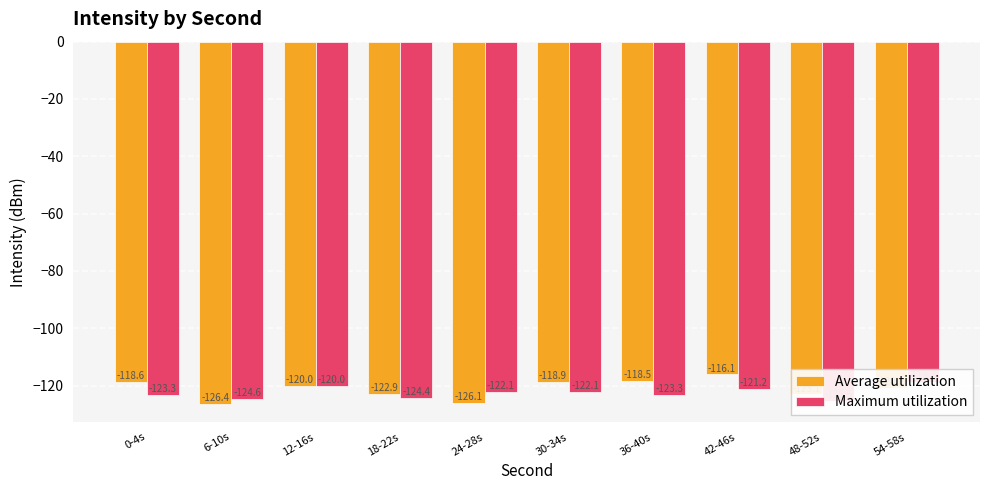

Count the number of data series in this chart.

2